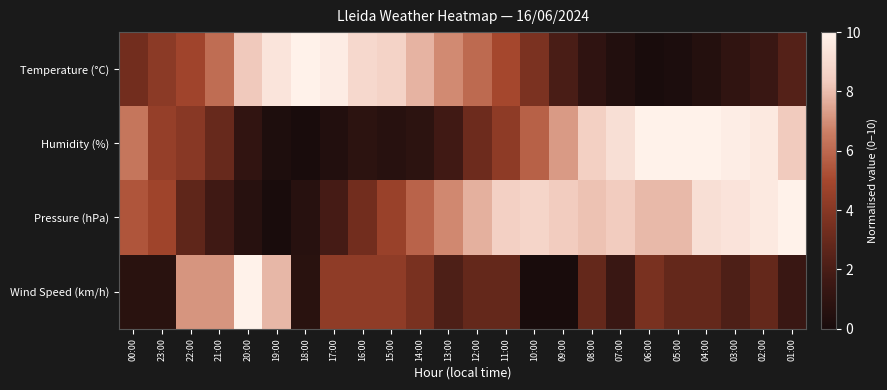

Which series has the largest range (max minus min)?

Humidity (%)